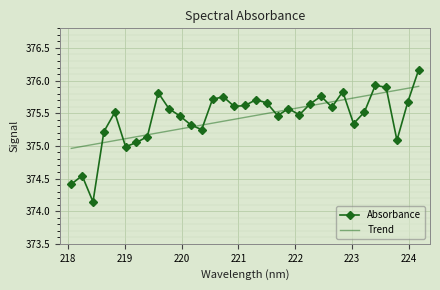

List the series in order of their peak value, highest first.

Absorbance, Trend